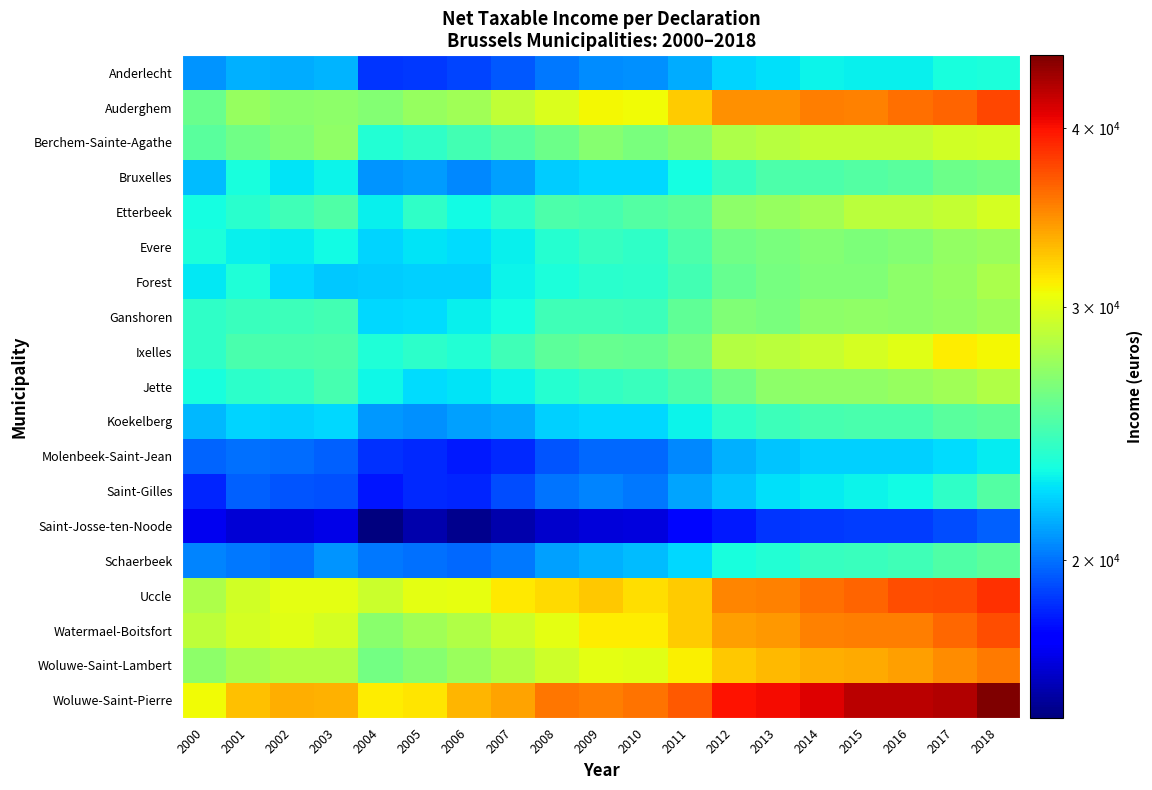

Which series has the largest range (max minus min)?

Woluwe-Saint-Pierre